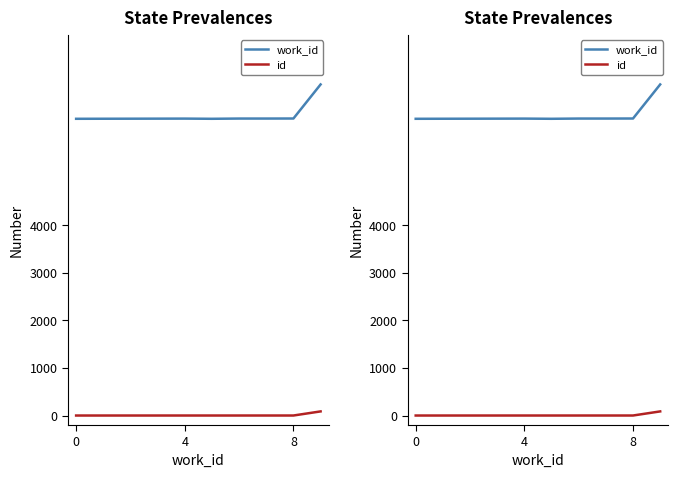

How many values in id are above zero?

9